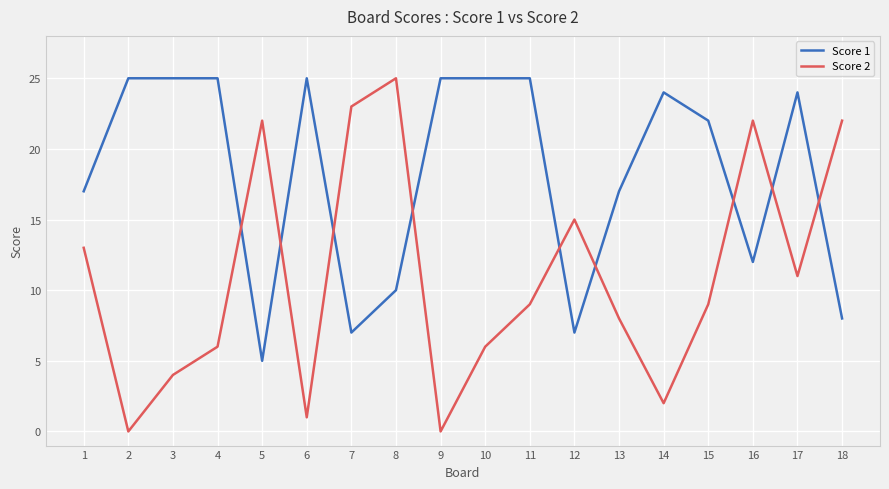

What is the maximum value for Score 2?

25